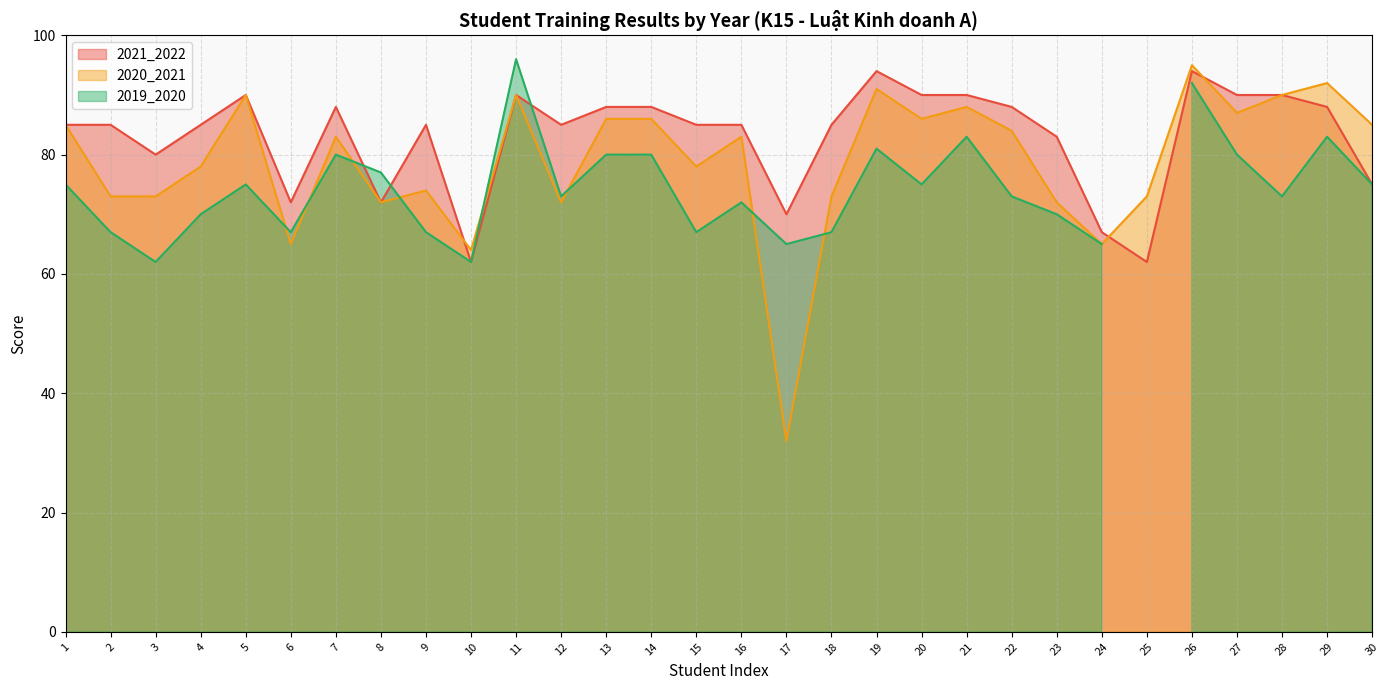

What is the difference between the maximum and minimum values in the 2020_2021 series?

63